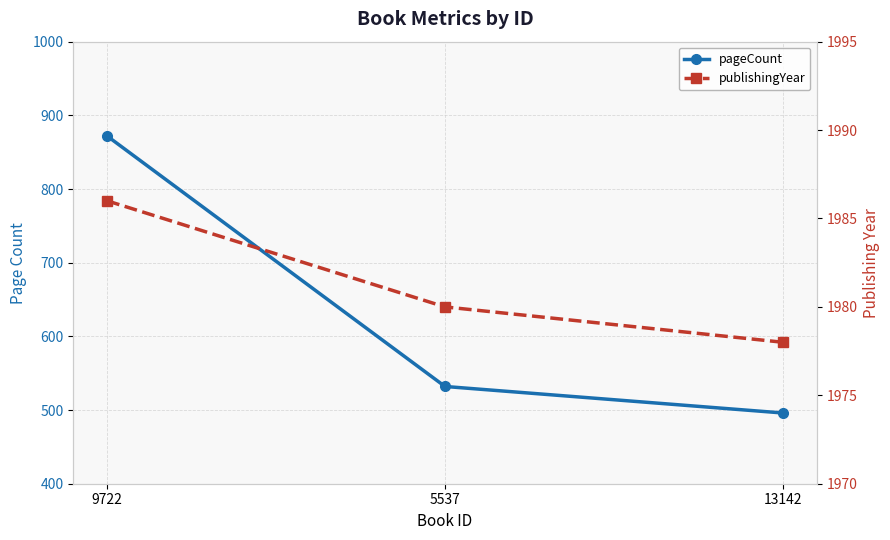

How many data points in publishingYear are less than 1980?

1